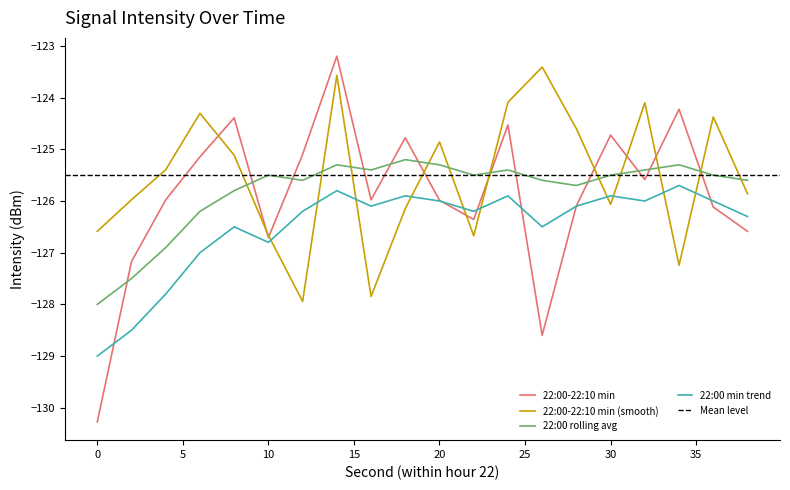

How many data points in 22:00 min trend are above -126?

5